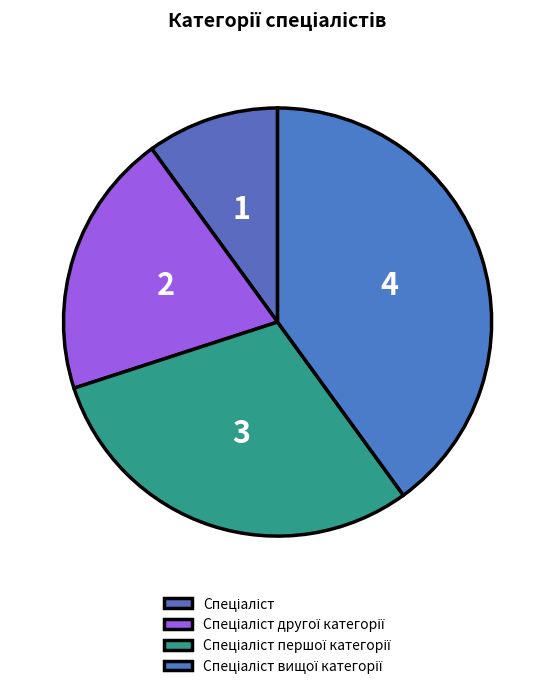

Count the number of slices in the pie.

4